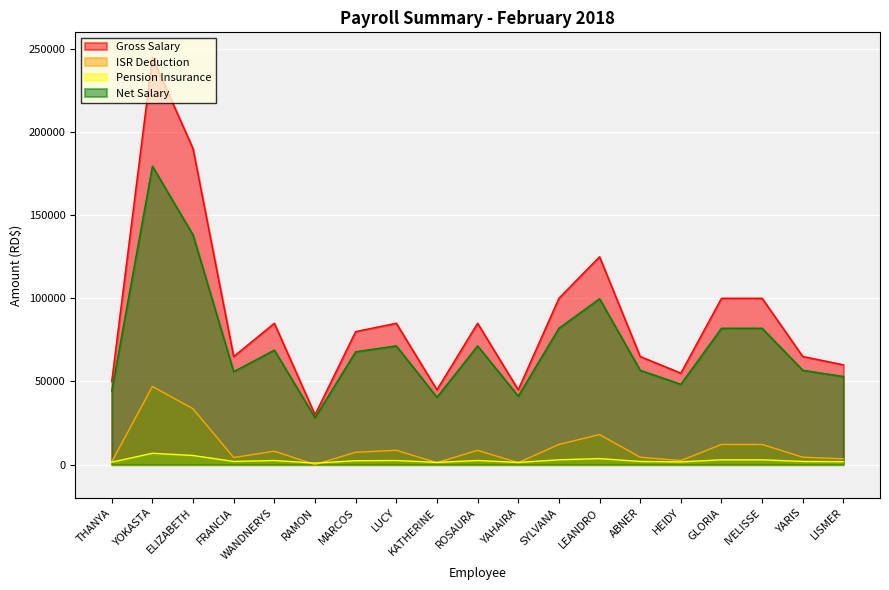

Is the value of ISR Deduction at SYLVANA greater than the value of Pension Insurance at ELIZABETH?

Yes